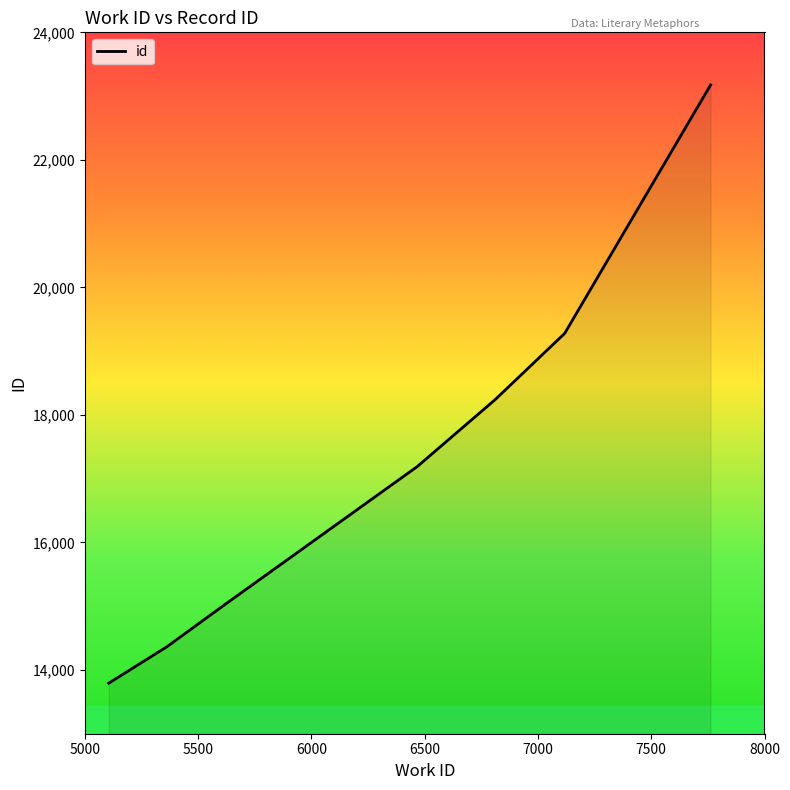

What is the difference between the values at 5361 and 6473?

2846